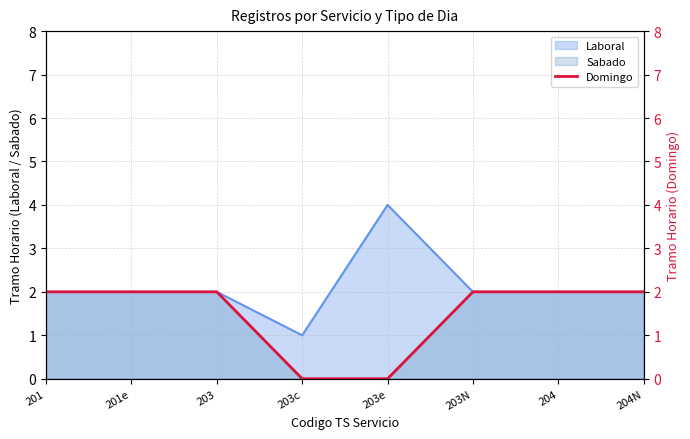

The Laboral series shows 0 at 203c. True or false?

False